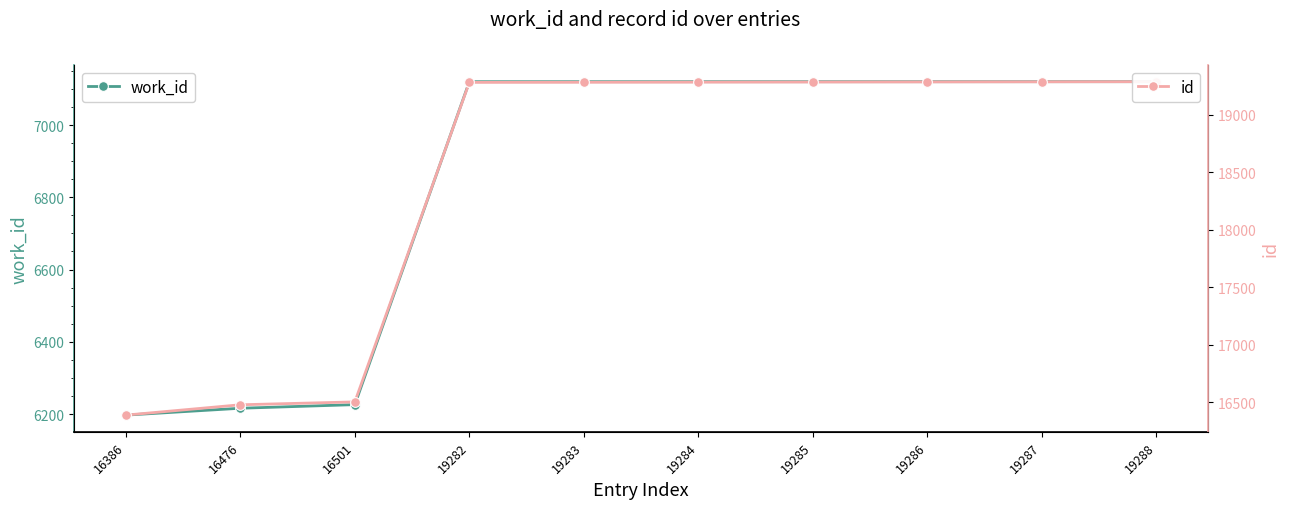

How many lines are shown in the chart?

2